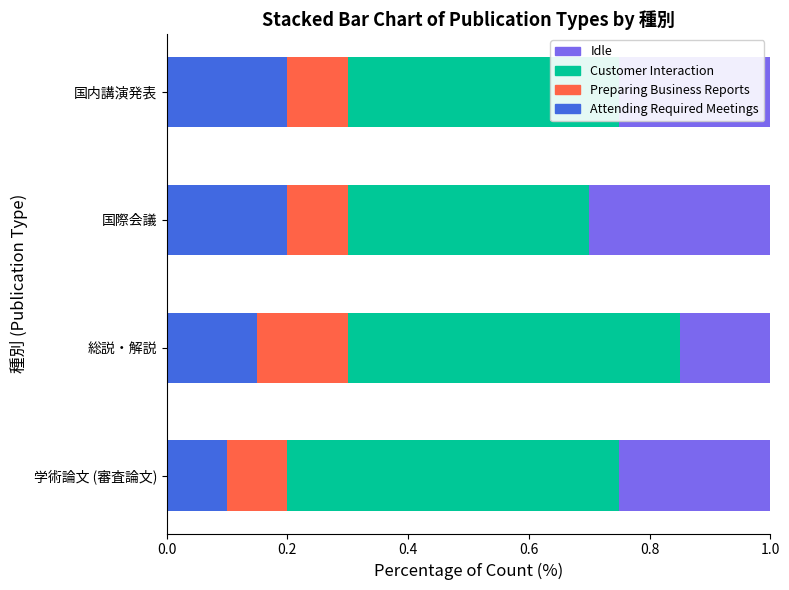

At which label is Attending Required Meetings closest to 0?

学術論文 (審査論文)